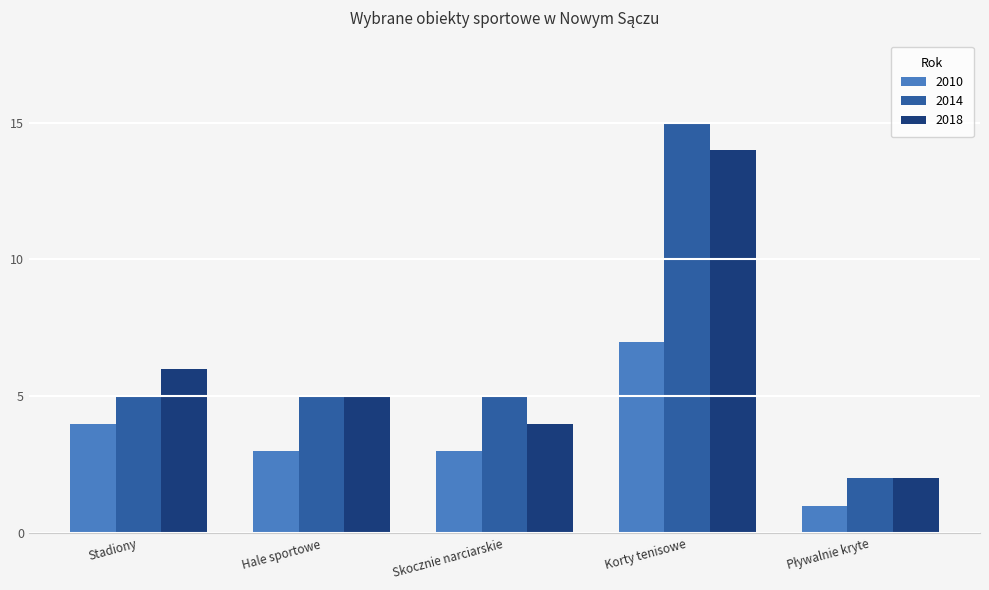

What is the label of the 4th bar from the left?

Korty tenisowe